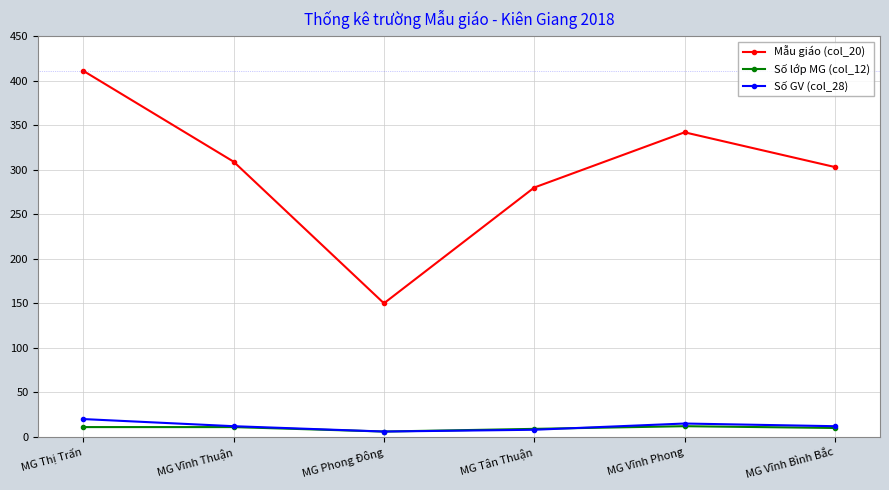

True or false: Mẫu giáo (col_20) and Số lớp MG (col_12) intersect in this chart.

False